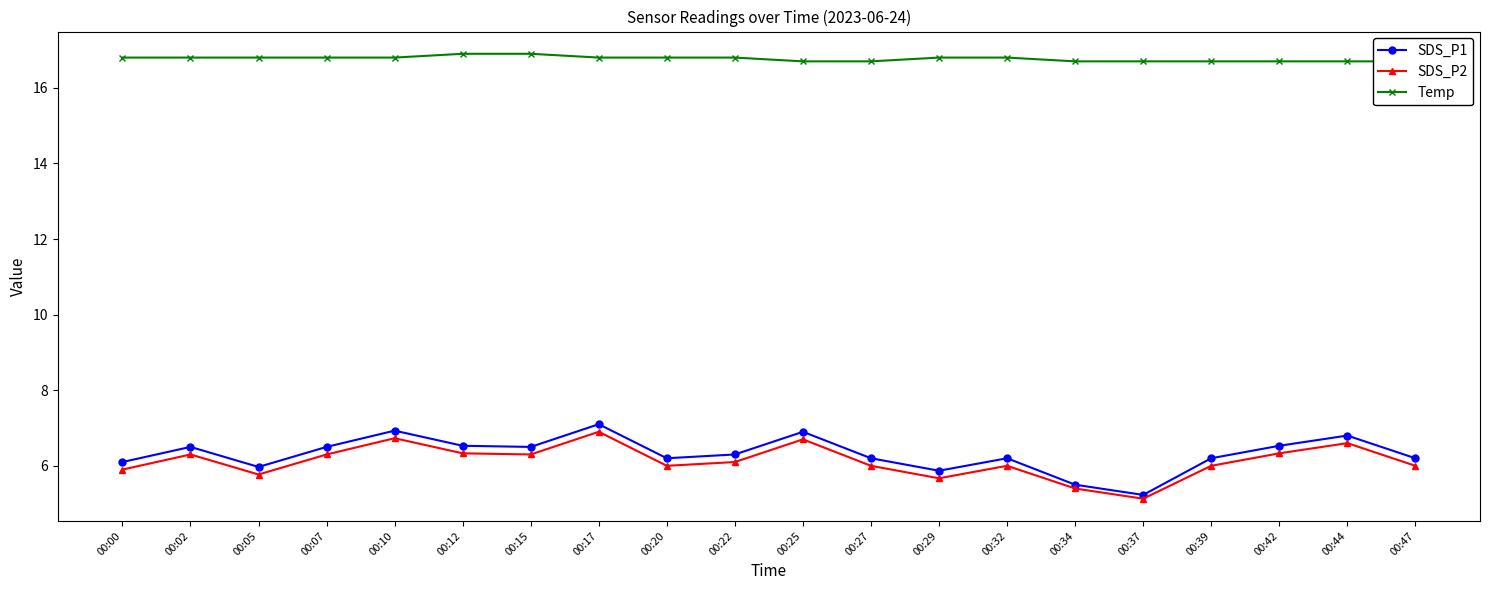

What is the difference between the SDS_P1 values at 00:00 and 00:10?

0.8